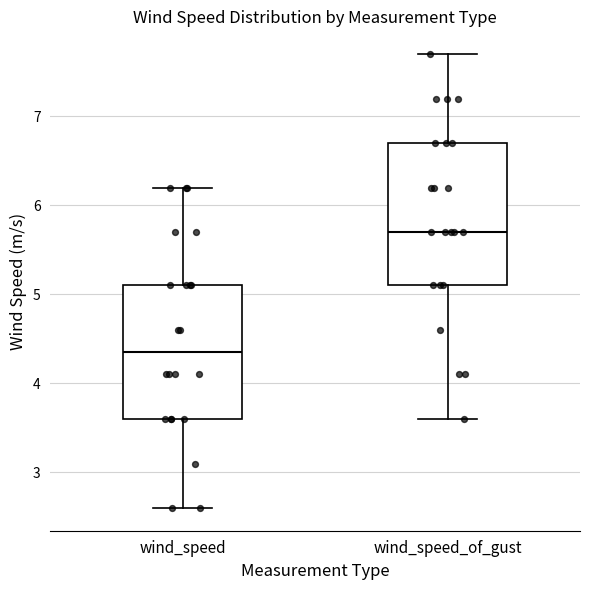

Which box's median line is the lowest?

wind_speed